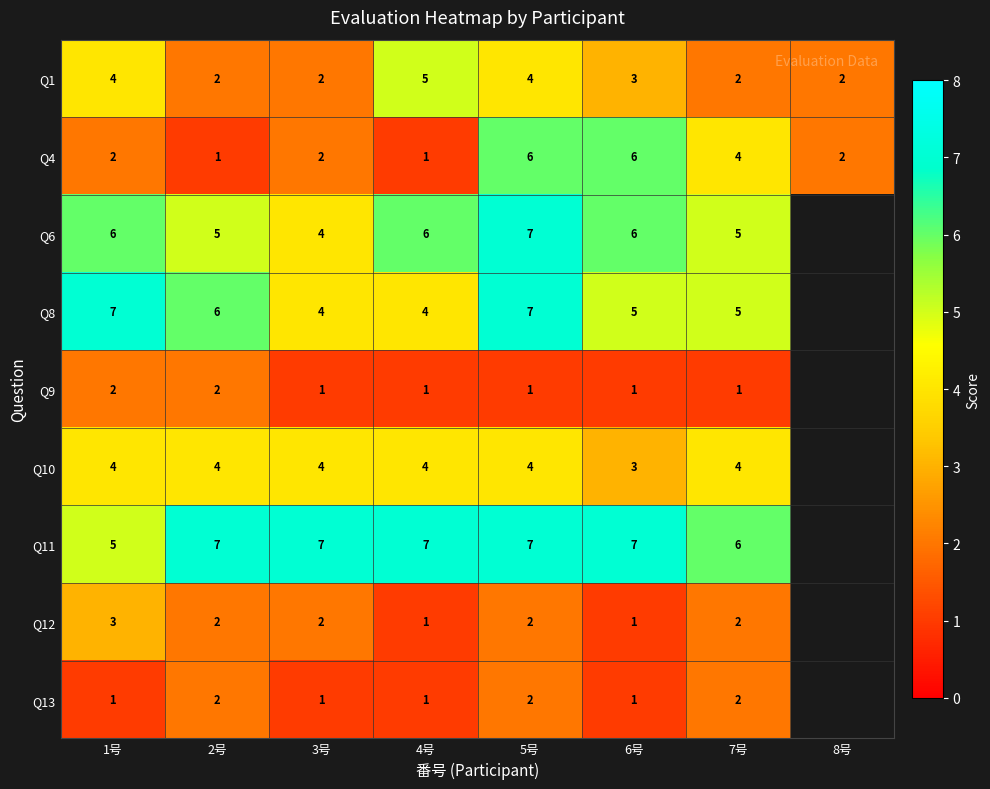

Which category has the highest value in the Q1 series?

4号